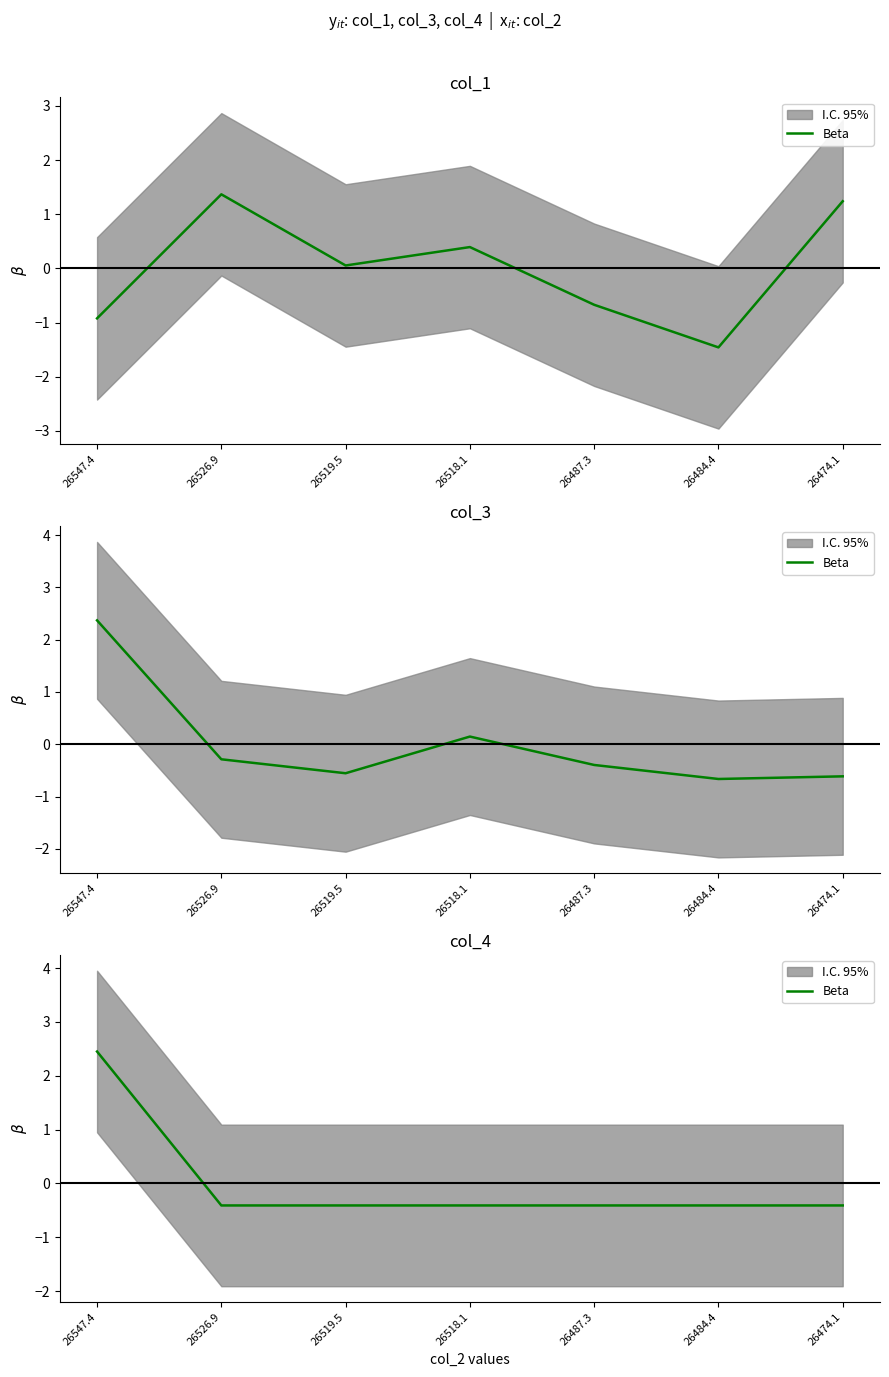

At which label does the data first exceed 0?

26547.4